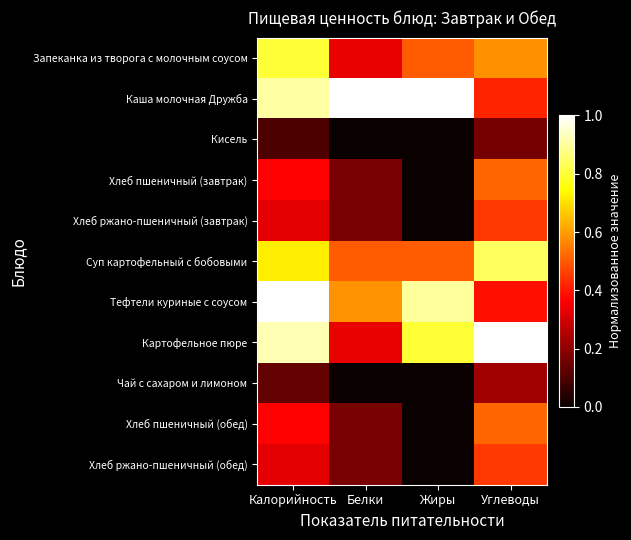

Between Калорийность and Углеводы, which series saw the biggest shift?

Тефтели куриные с соусом